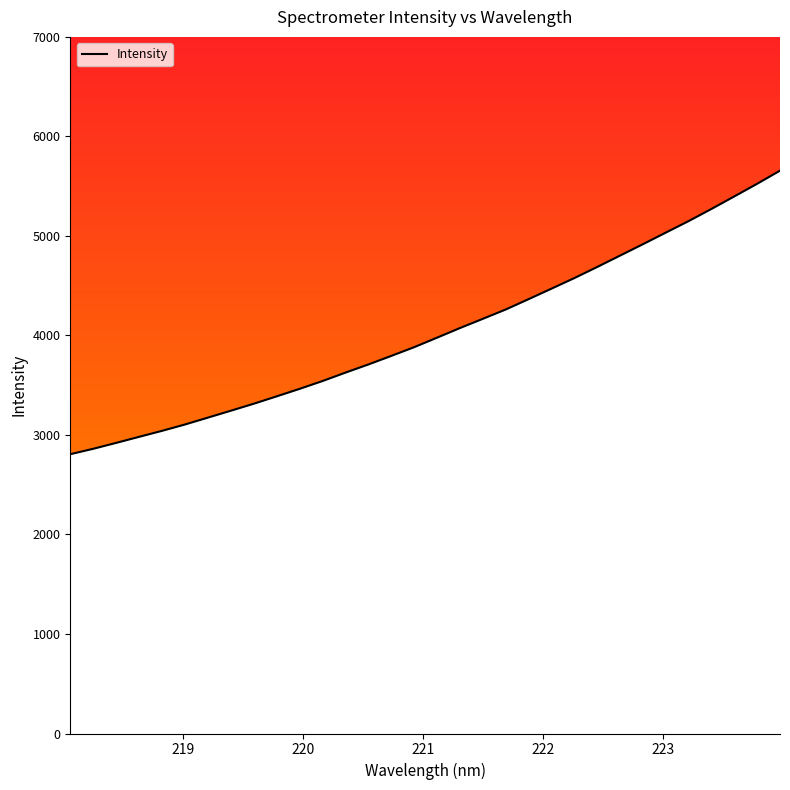

What is the smallest value displayed?

2806.6